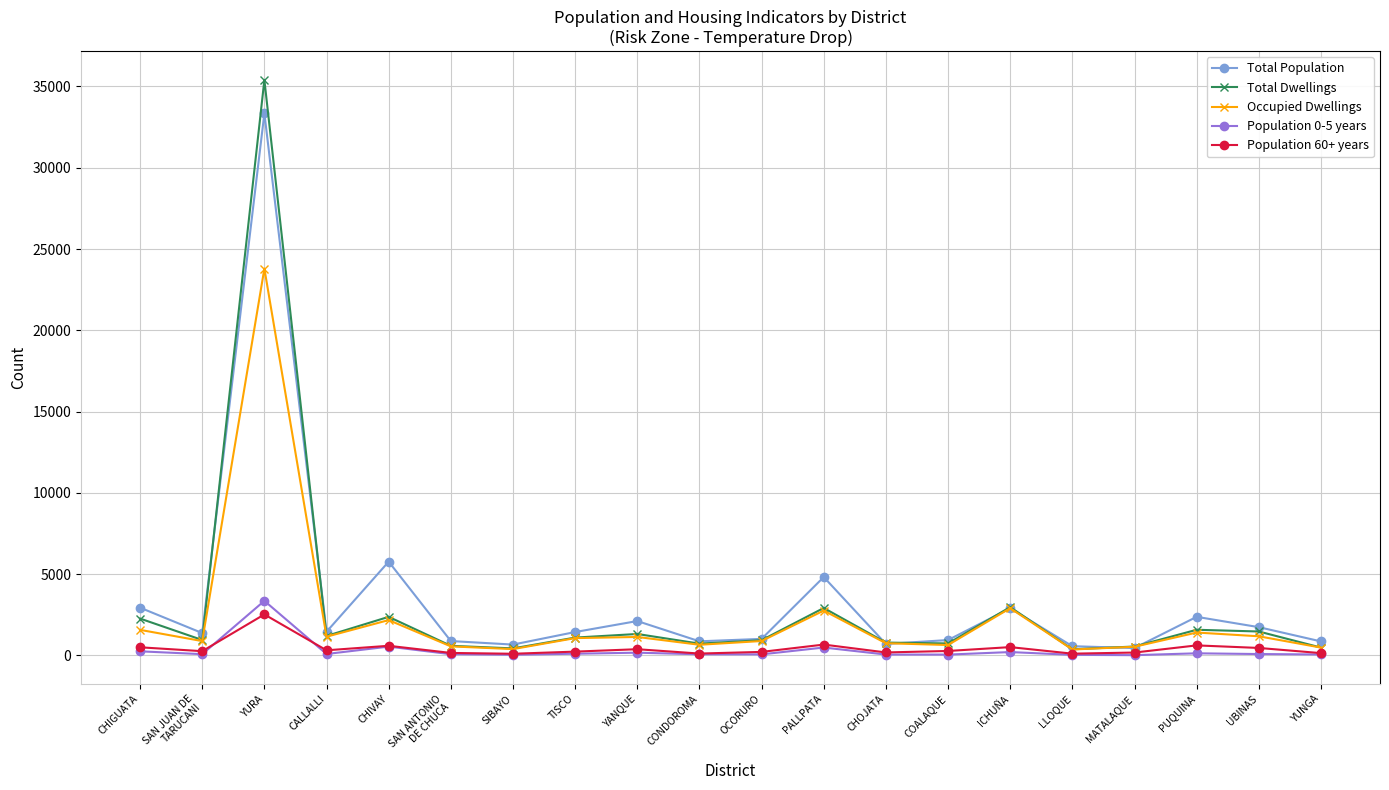

What is the maximum value shown in the chart?

35402